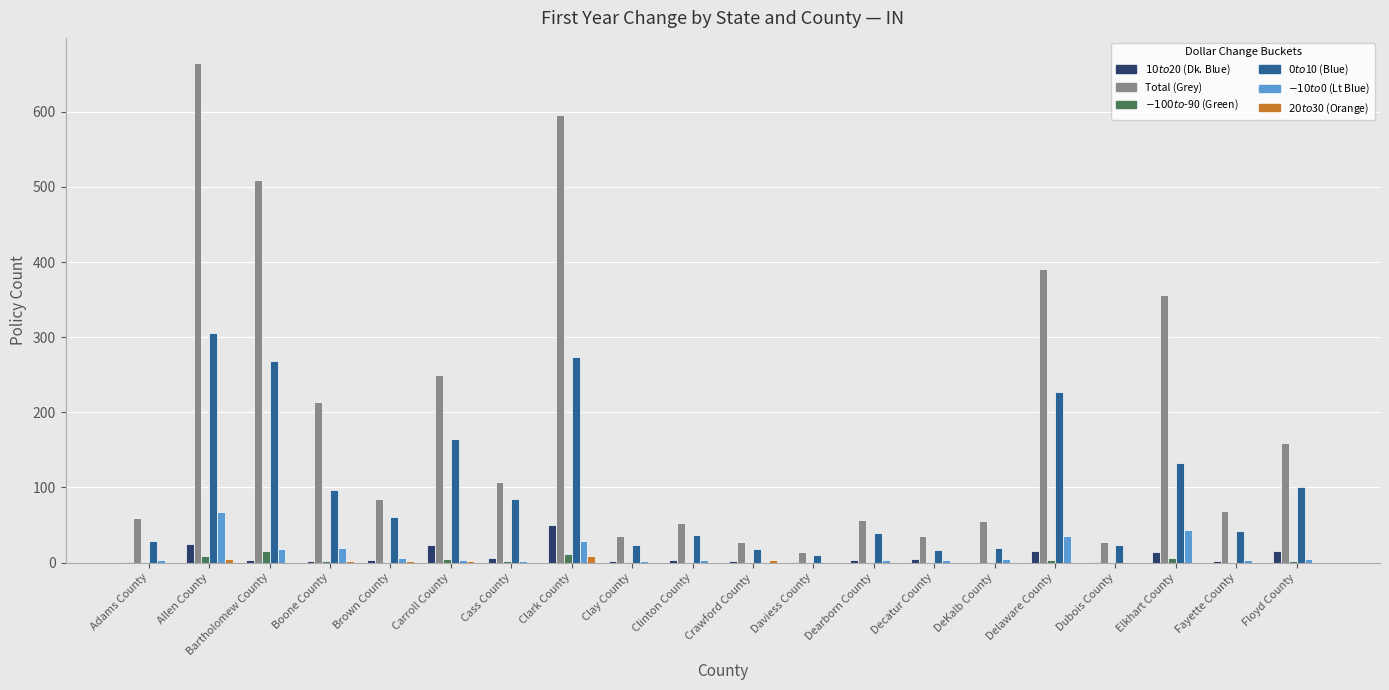

What is the average value of the $0 to $10 (Blue) series?

99